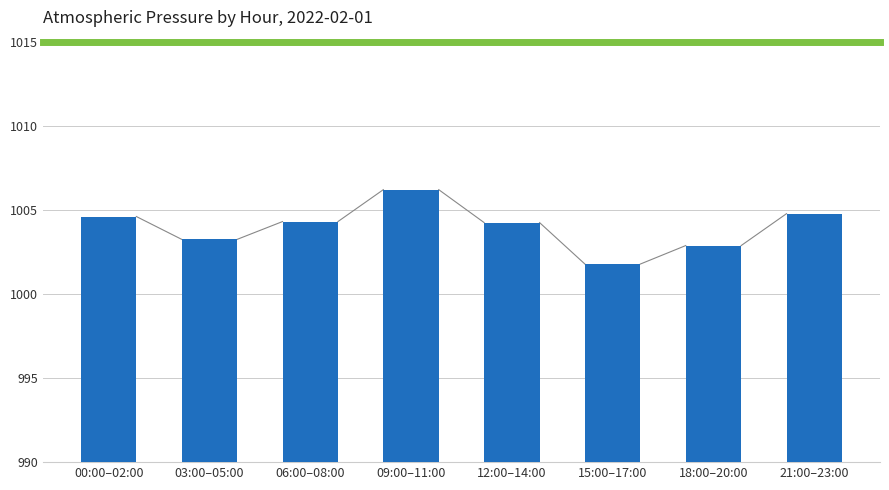

Reading right to left, list all the values displayed in this chart.

21:00–23:00=1004.8	18:00–20:00=1002.9	15:00–17:00=1001.8	12:00–14:00=1004.3	09:00–11:00=1006.2	06:00–08:00=1004.3	03:00–05:00=1003.3	00:00–02:00=1004.6